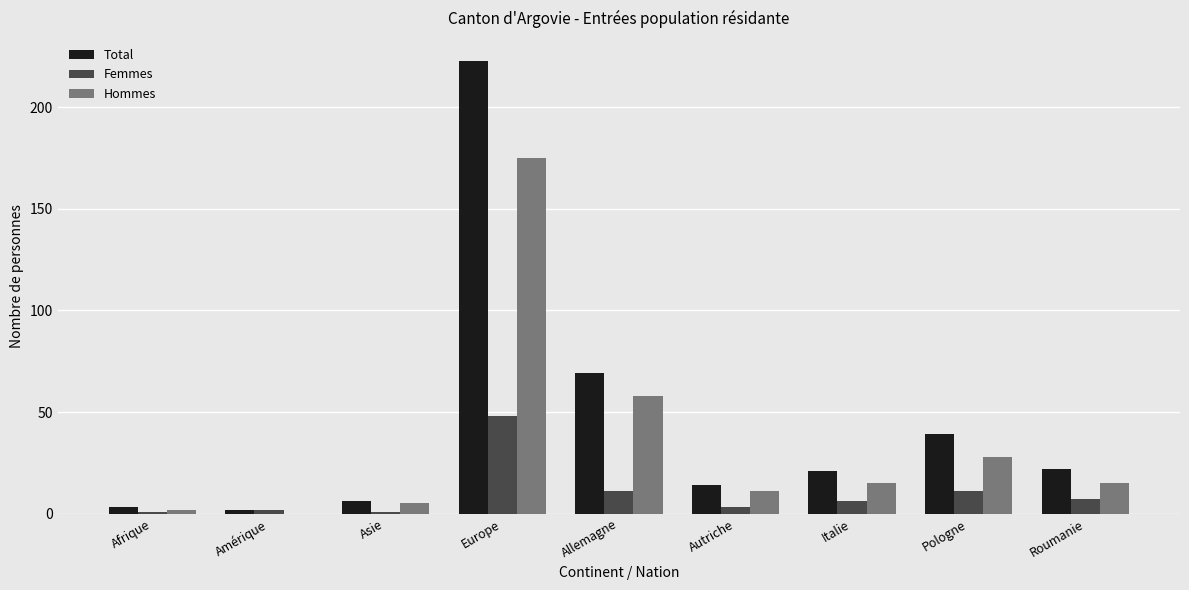

True or false: Total has a value of 11 at Pologne.

False